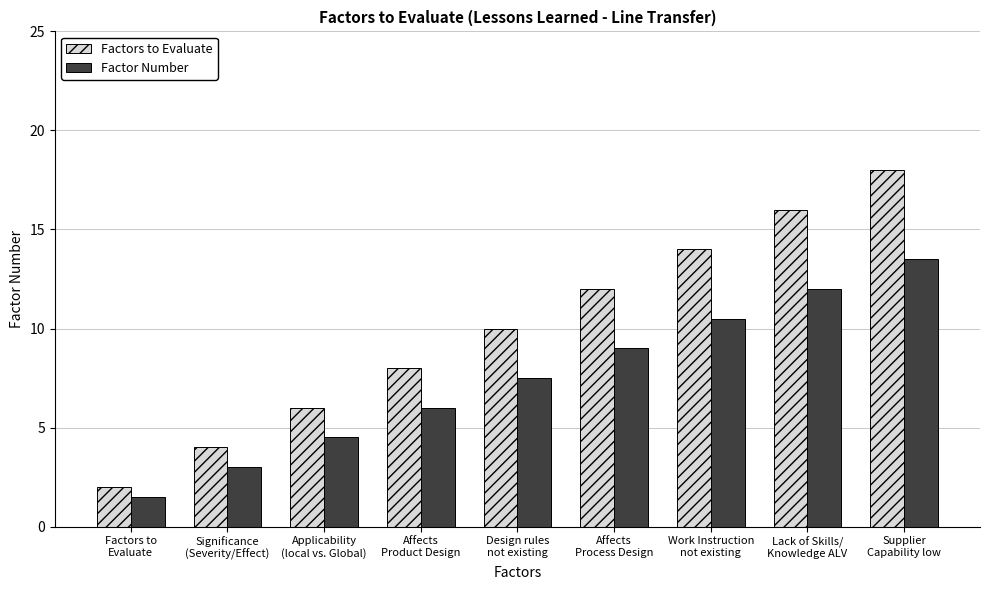

Which series has the widest spread of values?

Factors to Evaluate